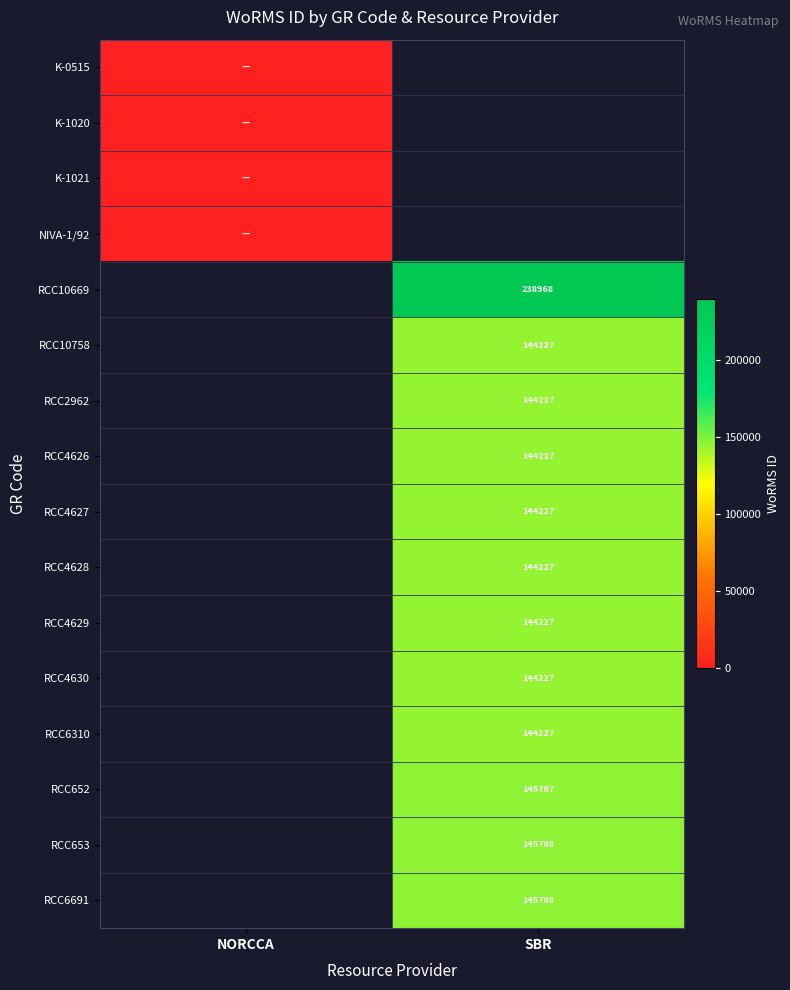

The value of RCC652 at SBR is 145787. True or false?

True